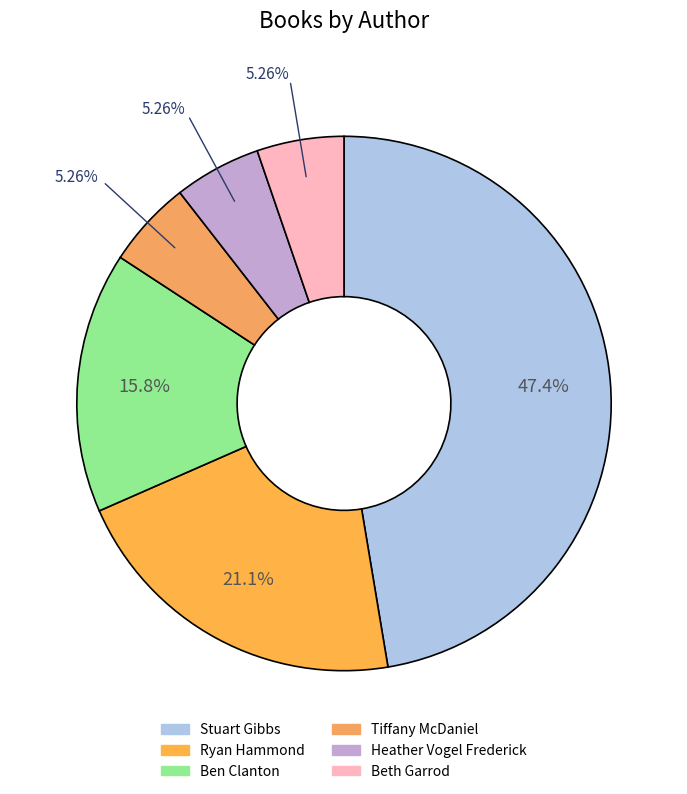

To the nearest percent, what is the average slice percentage?

17%